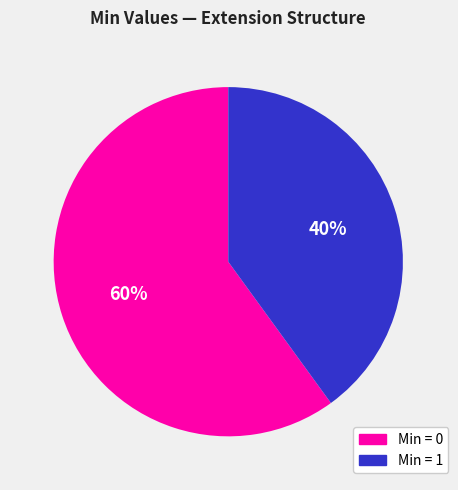

To the nearest percent, what is the difference between the largest and smallest slice percentages?

20%